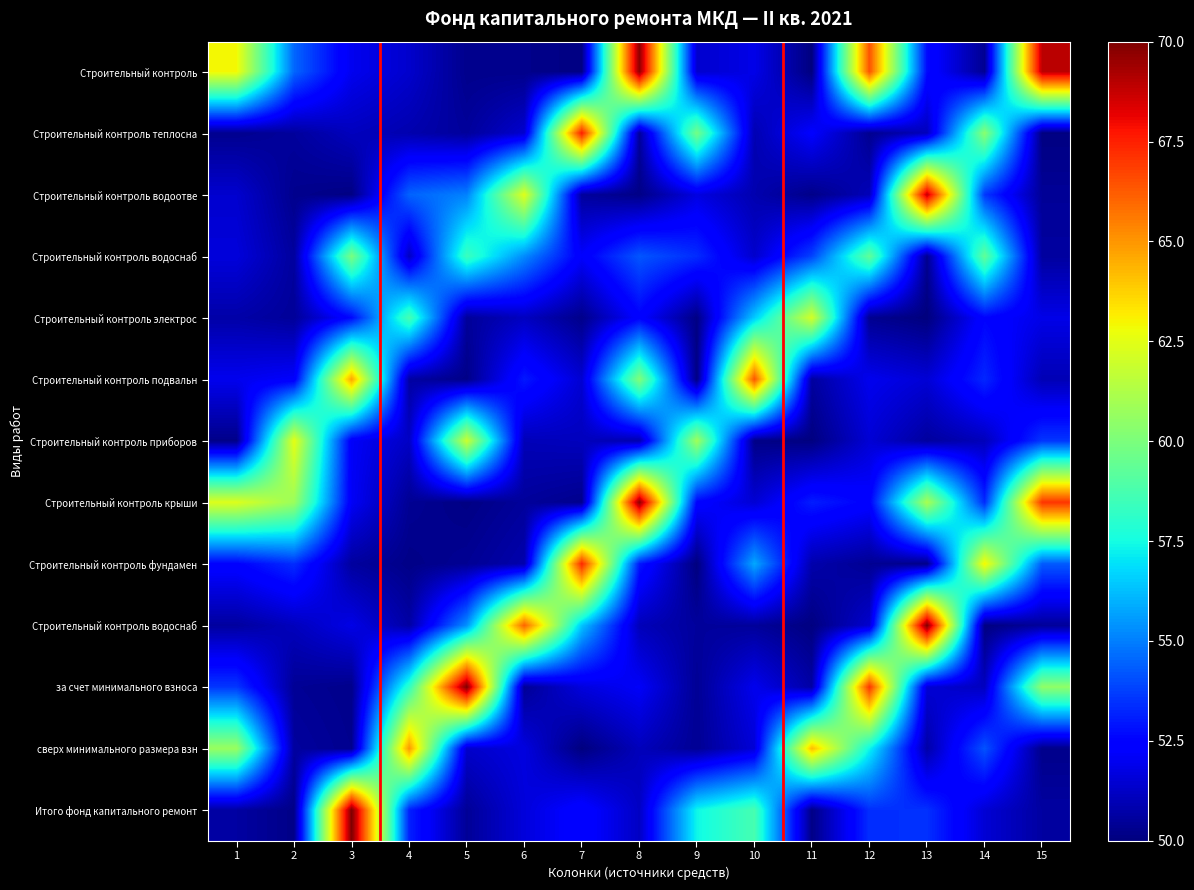

What is the minimum value shown in the chart?

50.0